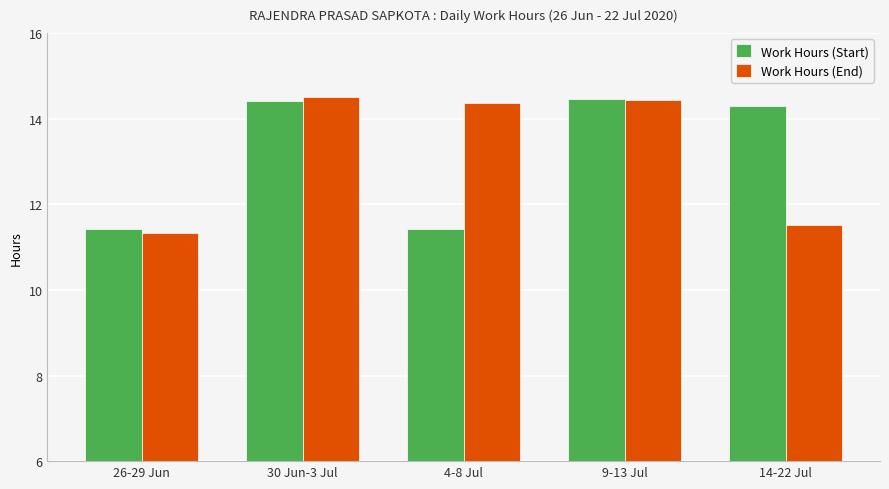

What is the difference between the maximum and minimum values in the Work Hours (End) series?

3.2